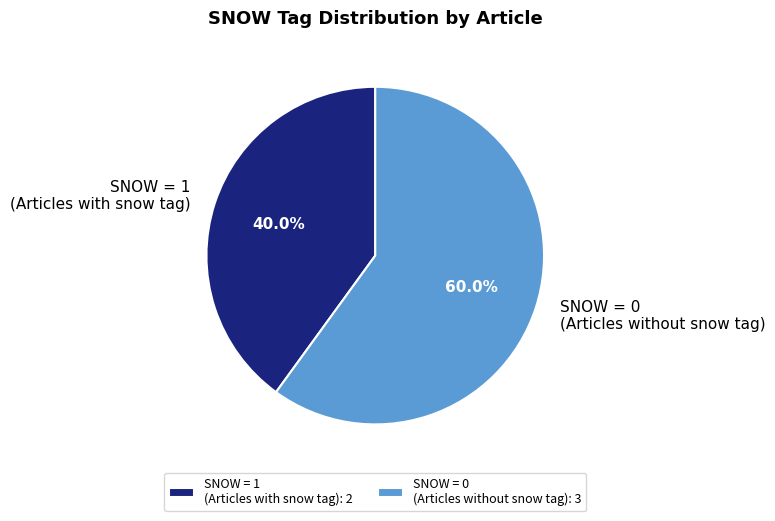

Is SNOW = 0 (Articles without snow tag) the majority of the pie?

Yes